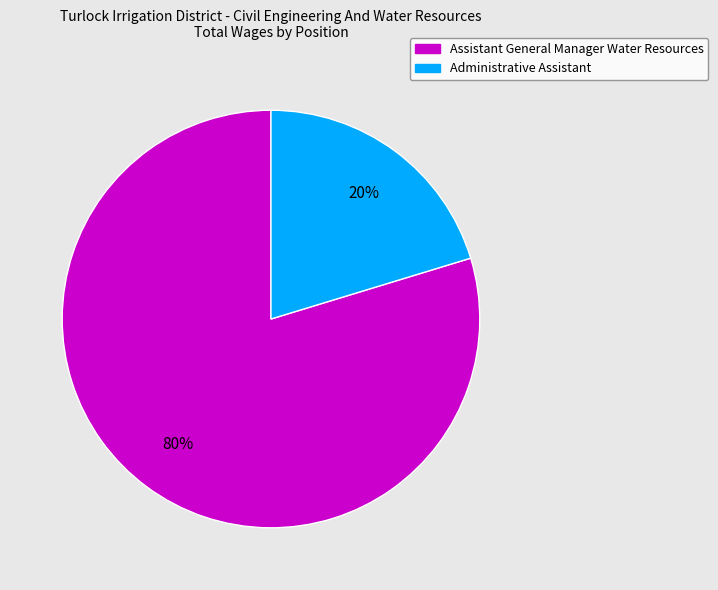

Is the sum of Assistant General Manager Water Resources and Administrative Assistant greater than half?

Yes